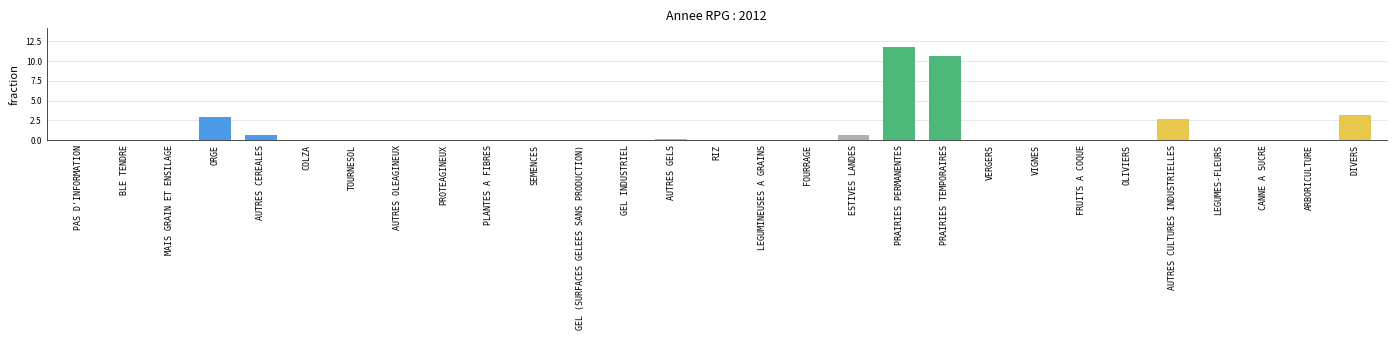

Reading left to right, list all the values displayed in this chart.

0.0	0.0	0.0	2.9	0.7	0.0	0.0	0.0	0.0	0.0	0.0	0.0	0.0	0.2	0.0	0.0	0.0	0.6	11.8	10.7	0.0	0.0	0.0	0.0	2.7	0.0	0.0	0.0	3.2